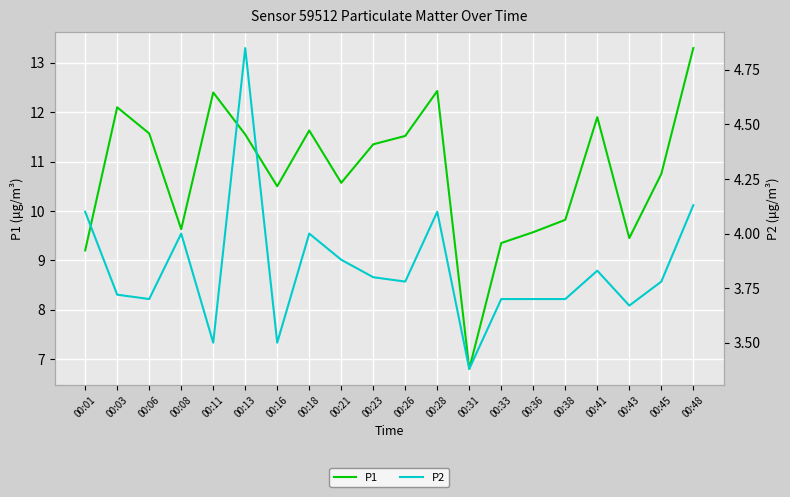

Reading left to right, list all the values displayed in this chart.

P1: 00:01=9.2	00:03=12.1	00:06=11.6	00:08=9.6	00:11=12.4	00:13=11.6	00:16=10.5	00:18=11.6	00:21=10.6	00:23=11.3	00:26=11.5	00:28=12.4	00:31=6.8	00:33=9.3	00:36=9.6	00:38=9.8	00:41=11.9	00:43=9.4	00:45=10.8	00:48=13.3
P2: 00:01=4.1	00:03=3.7	00:06=3.7	00:08=4.0	00:11=3.5	00:13=4.8	00:16=3.5	00:18=4.0	00:21=3.9	00:23=3.8	00:26=3.8	00:28=4.1	00:31=3.4	00:33=3.7	00:36=3.7	00:38=3.7	00:41=3.8	00:43=3.7	00:45=3.8	00:48=4.1